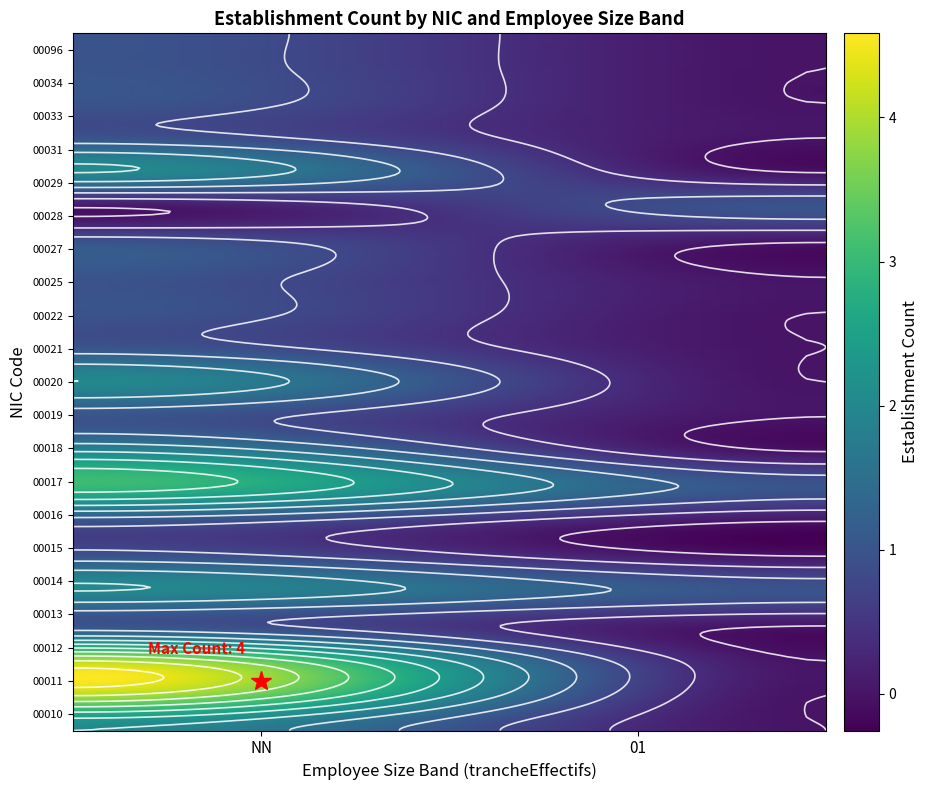

Rank the categories by 00014 value from highest to lowest.

NN, 01